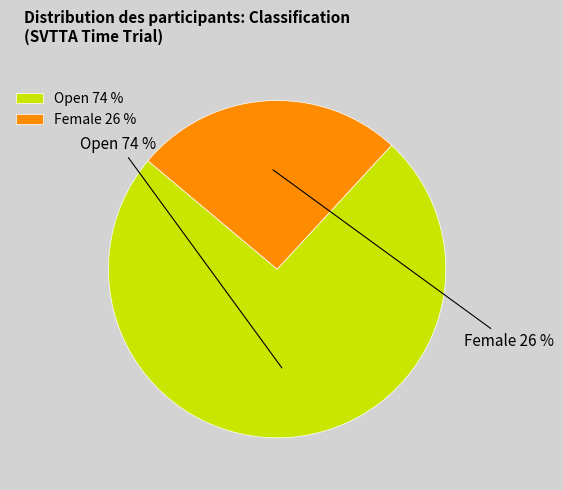

Is there any slice that represents more than half of the pie?

Yes